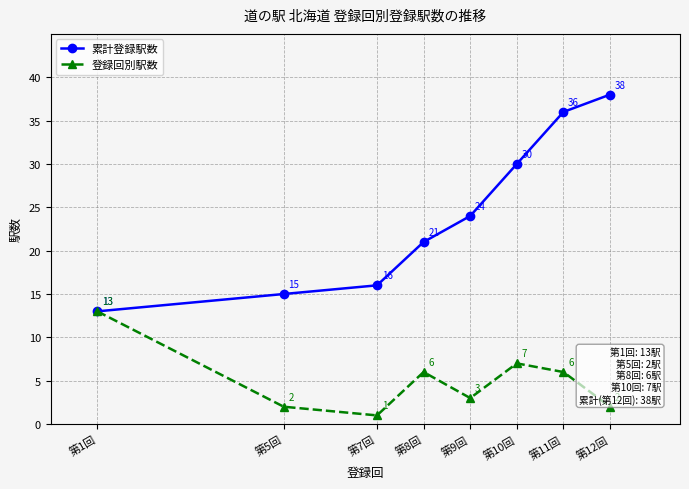

At which category is the sum across all series the highest?

第11回